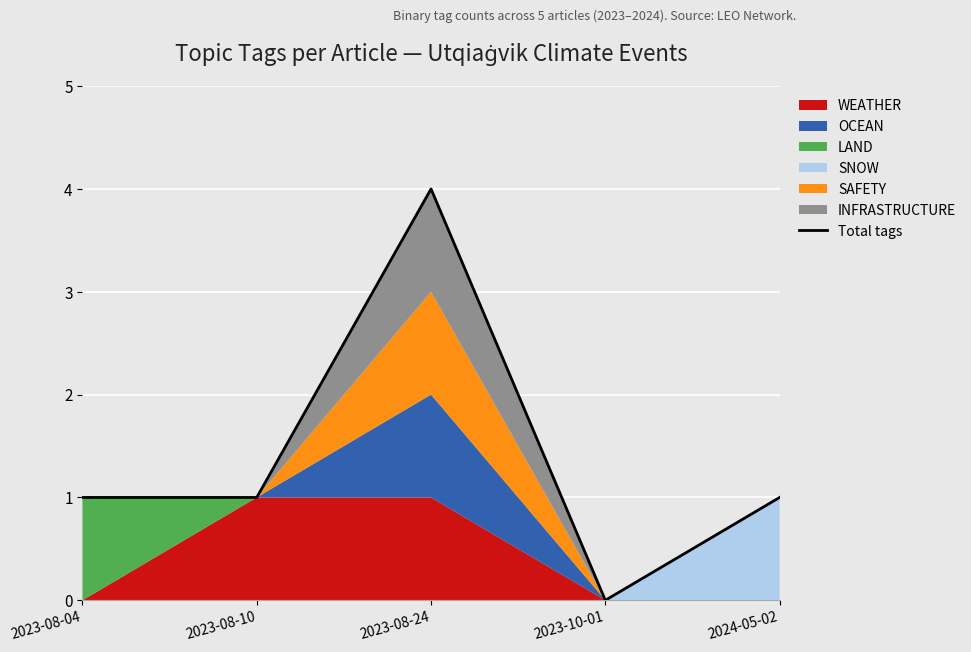

True or false: the data shows 0 at 2023-10-01.

True